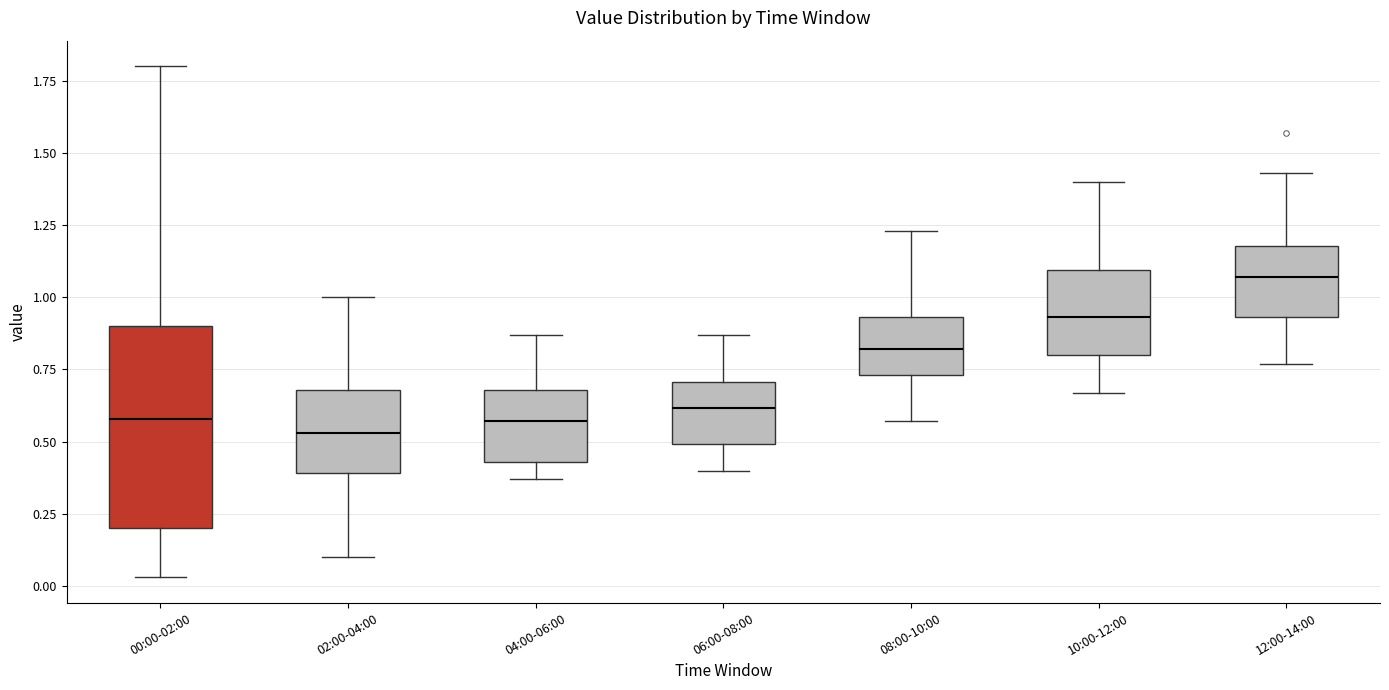

Reading left to right, read every box against the y-axis: the position of its median line, the range the box covers, and the ends of its whiskers. The values are not printed on the chart, so give them approximately, as read against the axis.

00:00-02:00: median 0.60, box 0.20 to 0.90, whiskers 0.05 to 1.80
02:00-04:00: median 0.55, box 0.40 to 0.70, whiskers 0.10 to 1.00
04:00-06:00: median 0.55, box 0.45 to 0.70, whiskers 0.35 to 0.85
06:00-08:00: median 0.60, box 0.50 to 0.70, whiskers 0.40 to 0.85
08:00-10:00: median 0.80, box 0.75 to 0.95, whiskers 0.55 to 1.25
10:00-12:00: median 0.95, box 0.80 to 1.10, whiskers 0.65 to 1.40
12:00-14:00: median 1.05, box 0.95 to 1.20, whiskers 0.75 to 1.45